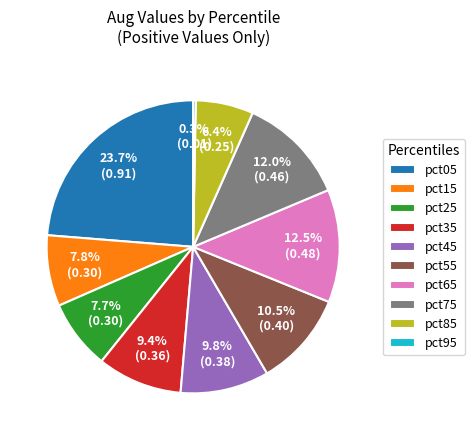

Between pct85 and pct25, which is larger?

pct25